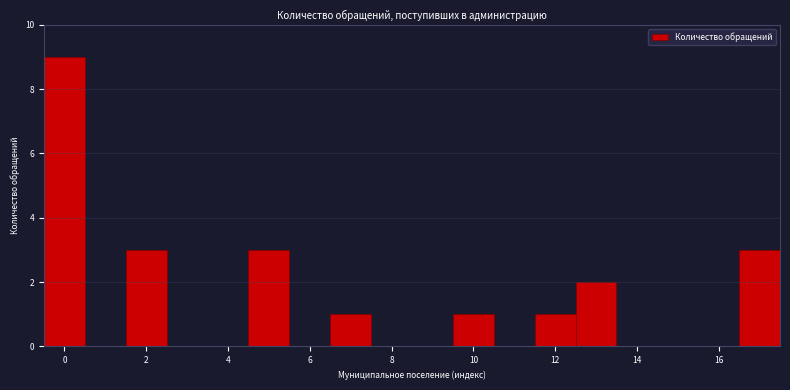

Reading left to right, transcribe this chart: for each bar, give the range it covers on the x-axis and its height. Neither the bar edges nor the heights are printed on the chart, so give them approximately, as read against the axes.

-0.5 to 0.5: 9
0.5 to 1.5: 0
1.5 to 2.5: 3
2.5 to 3.5: 0
3.5 to 4.5: 0
4.5 to 5.5: 3
5.5 to 6.5: 0
6.5 to 7.5: 1
7.5 to 8.5: 0
8.5 to 9.5: 0
9.5 to 10.5: 1
10.5 to 11.5: 0
11.5 to 12.5: 1
12.5 to 13.5: 2
13.5 to 14.5: 0
14.5 to 15.5: 0
15.5 to 16.5: 0
16.5 to 17.5: 3